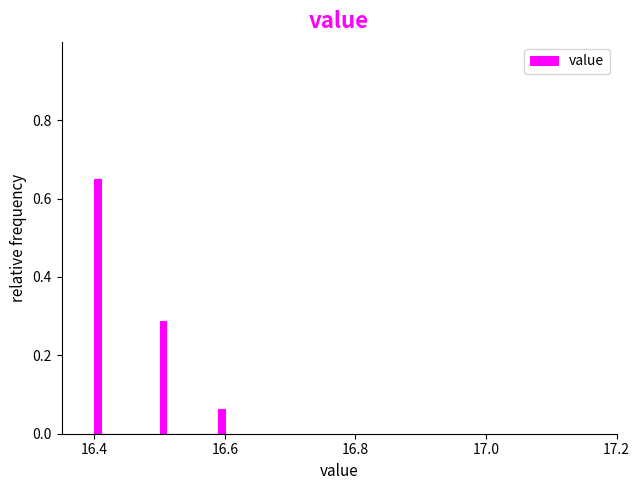

Read against the x-axis, roughly where is the centre of the tallest bar?

16.40